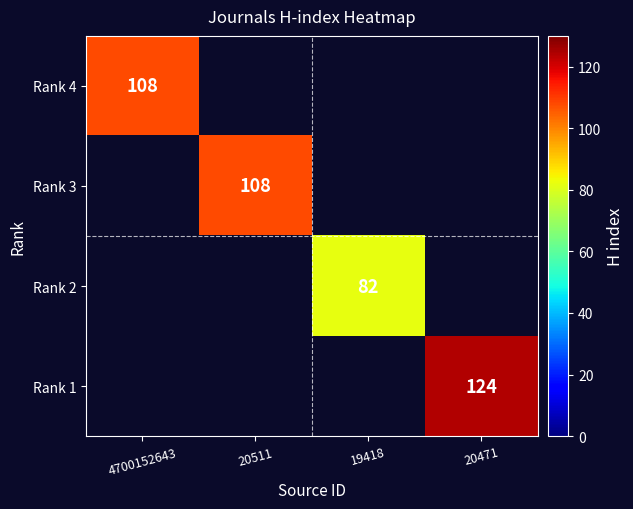

The value of Rank 3 at 20511 is 191. True or false?

False